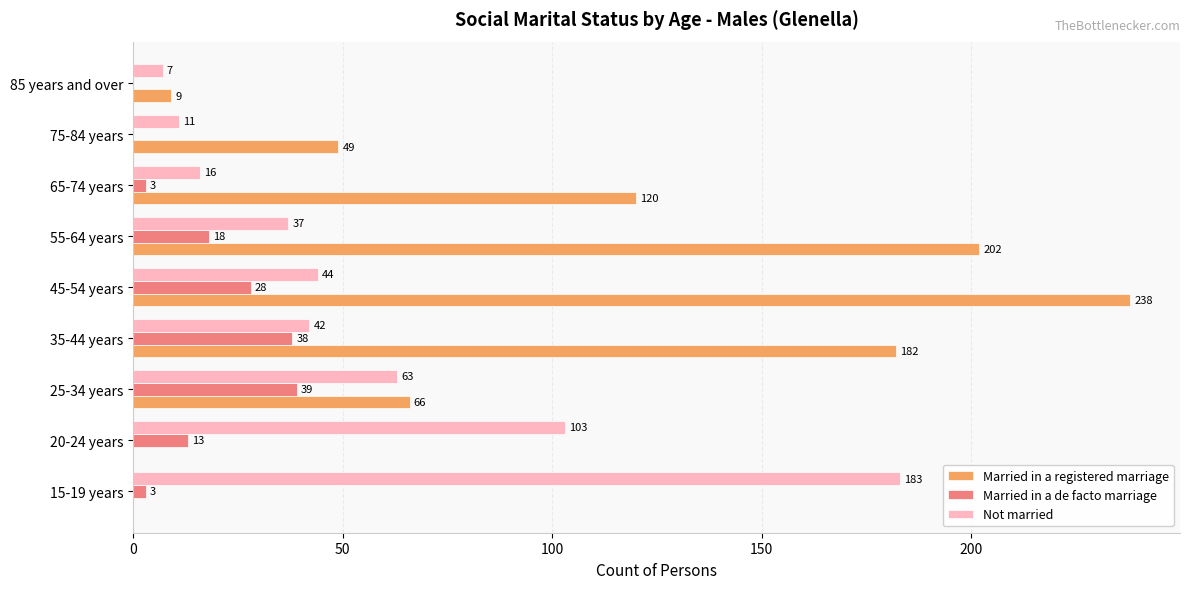

What is the sum of all Married in a de facto marriage values?

142